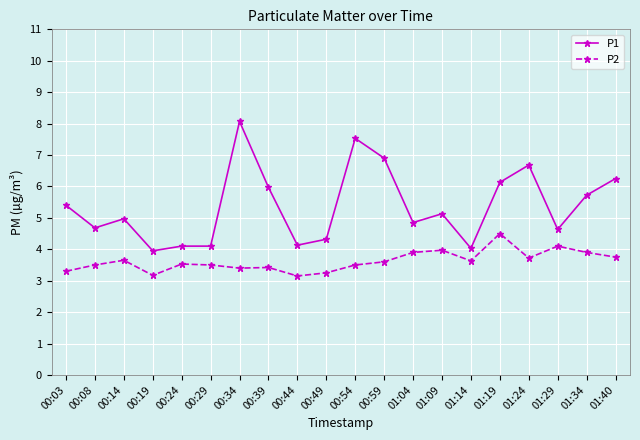

At which category is the sum across all series the highest?

00:34